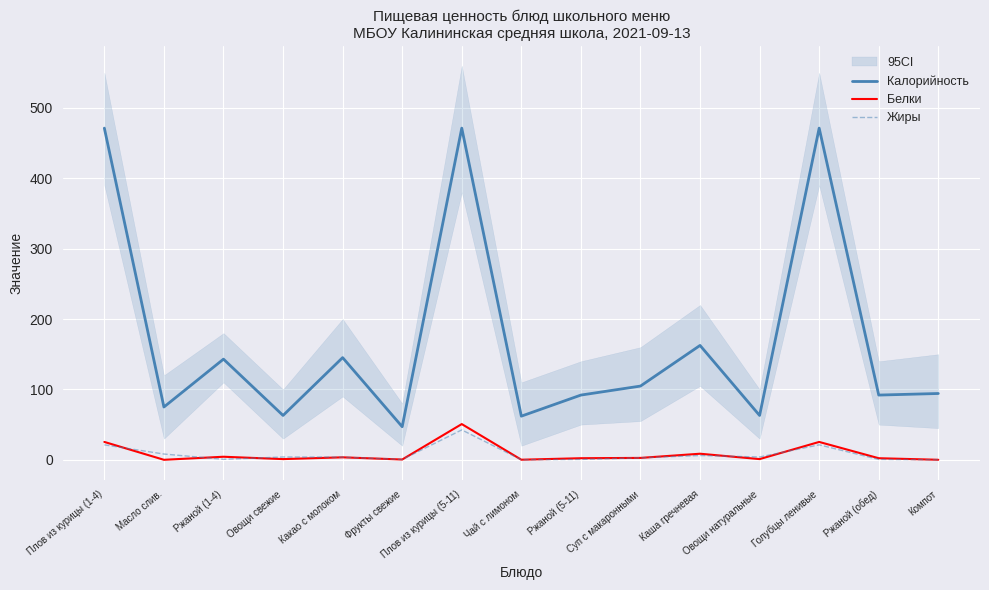

At which category does Калорийность reach its first local valley?

Масло слив.